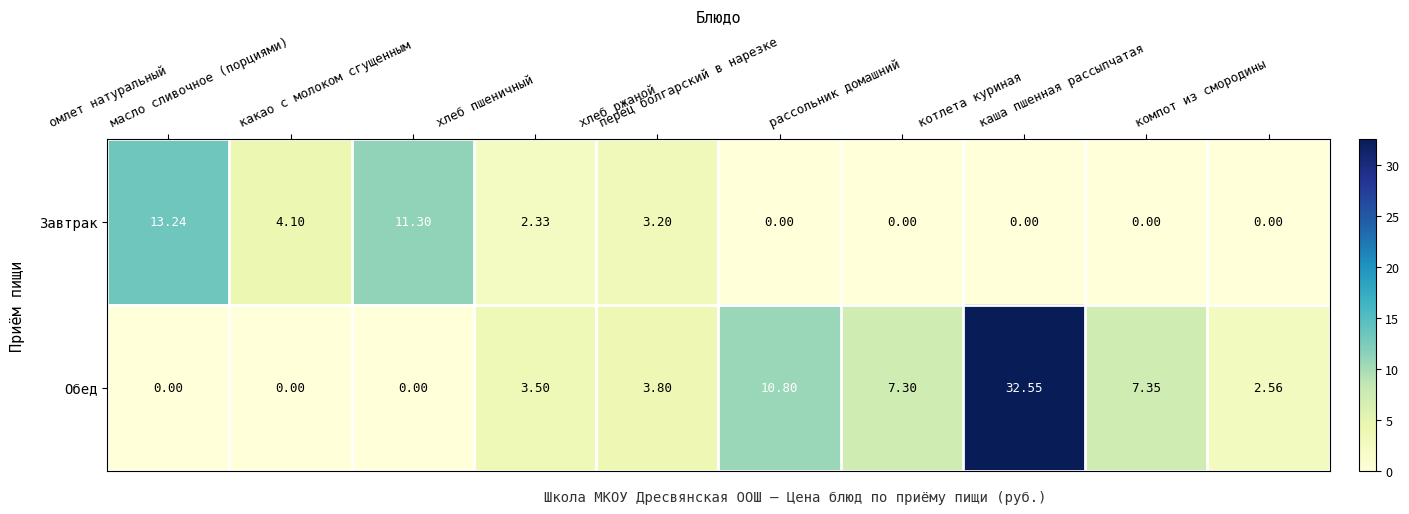

Which series has the largest total across all categories?

Обед